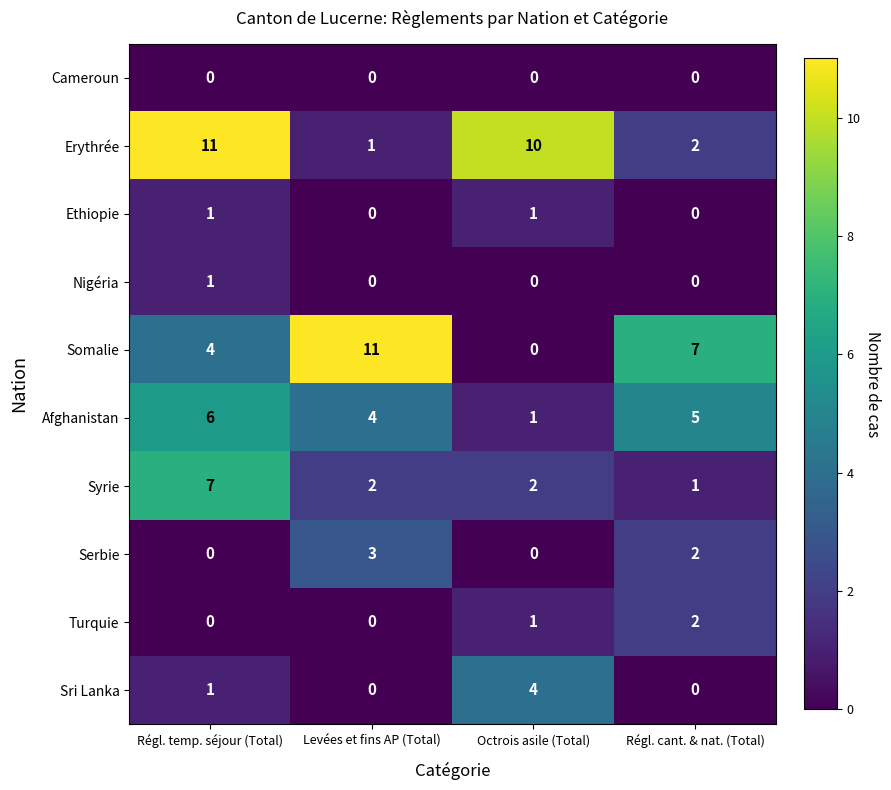

Which series has the largest total across all categories?

Erythrée